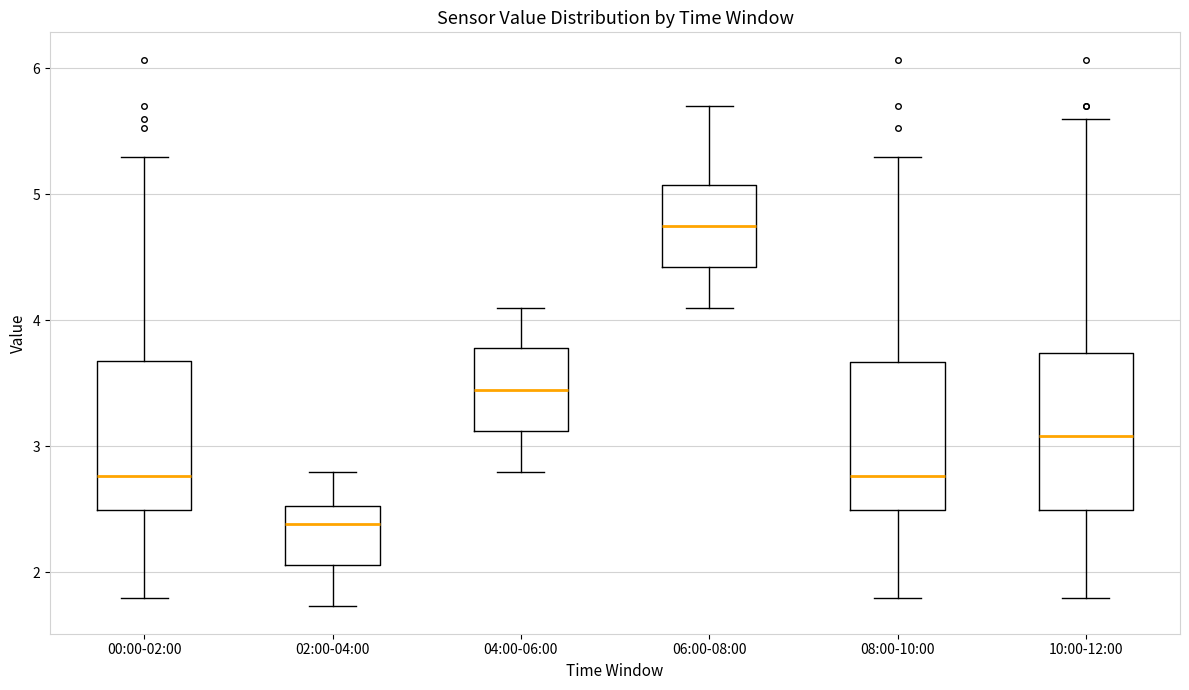

Reading left to right, read every box against the y-axis: the position of its median line, the range the box covers, and the ends of its whiskers. The values are not printed on the chart, so give them approximately, as read against the axis.

00:00-02:00: median 2.8, box 2.5 to 3.7, whiskers 1.8 to 5.3
02:00-04:00: median 2.4, box 2.1 to 2.5, whiskers 1.7 to 2.8
04:00-06:00: median 3.5, box 3.1 to 3.8, whiskers 2.8 to 4.1
06:00-08:00: median 4.8, box 4.4 to 5.1, whiskers 4.1 to 5.7
08:00-10:00: median 2.8, box 2.5 to 3.7, whiskers 1.8 to 5.3
10:00-12:00: median 3.1, box 2.5 to 3.7, whiskers 1.8 to 5.6